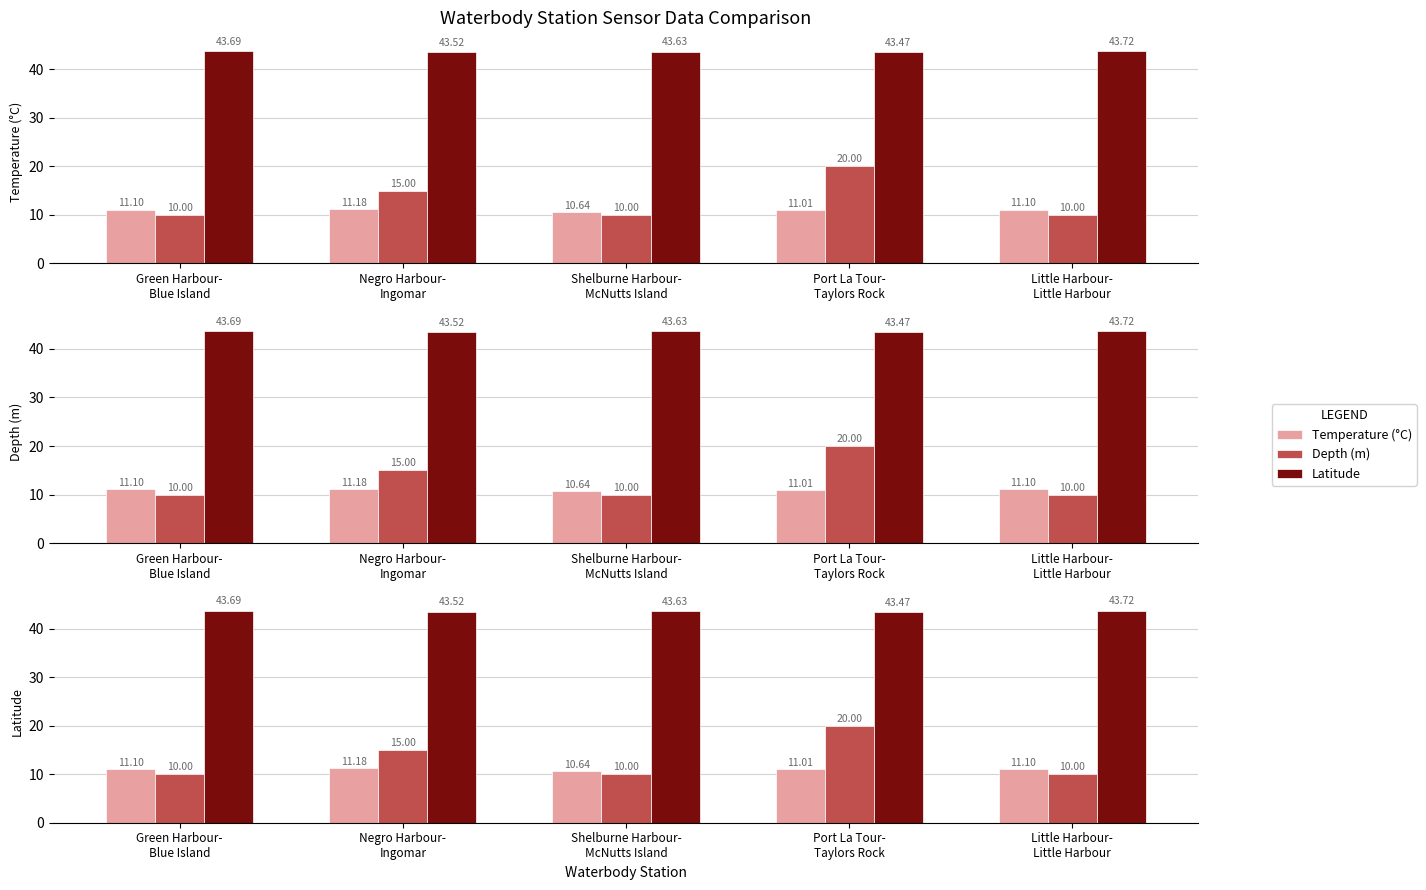

What are all the series names shown in the legend?

Temperature (°C), Depth (m), Latitude